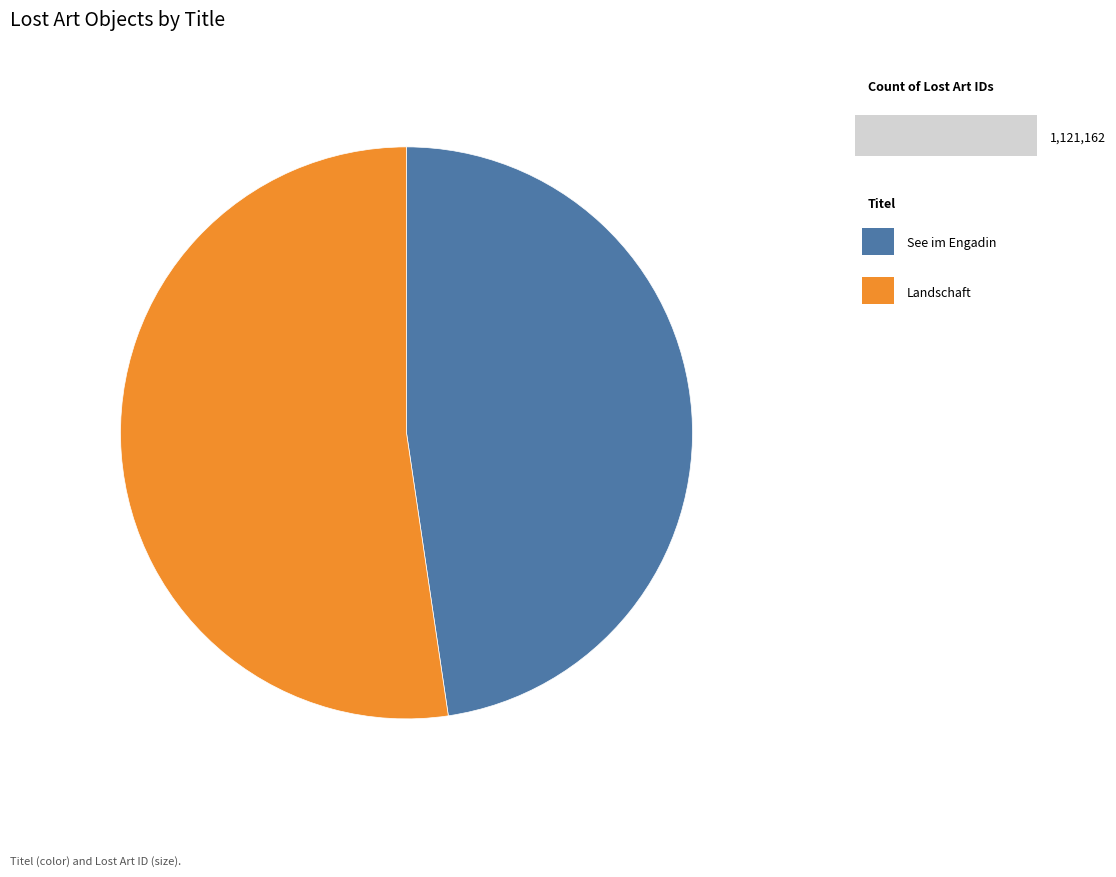

Is there any slice that represents more than half of the pie?

Yes